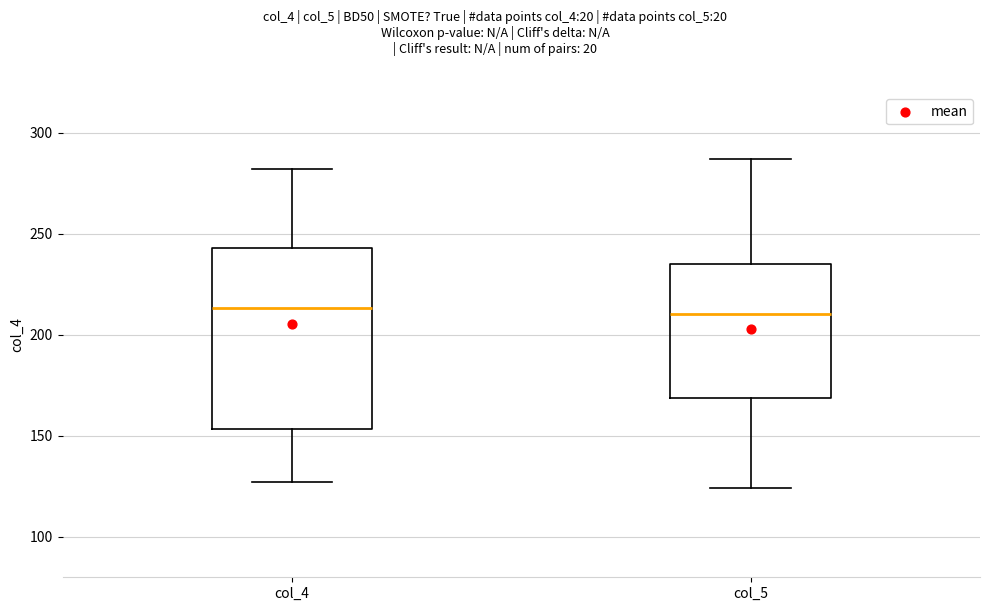

Reading left to right, transcribe this box plot: for each box, give where its median line is, the range the box spans, and where its two whiskers end, as read against the y-axis. The values are not printed on the chart, so give them approximately, as read against the axis.

col_4: median 215, box 155 to 245, whiskers 125 to 280
col_5: median 210, box 170 to 235, whiskers 125 to 285